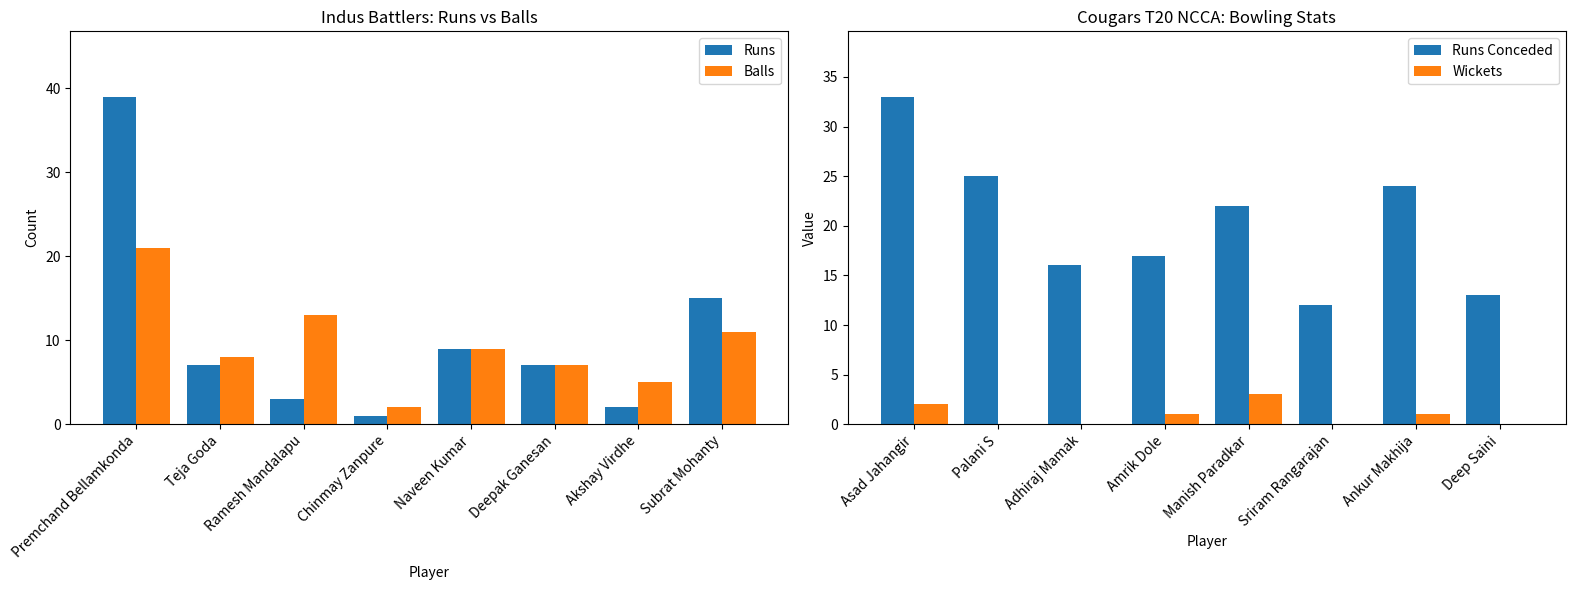

Count the number of data series in this chart.

4